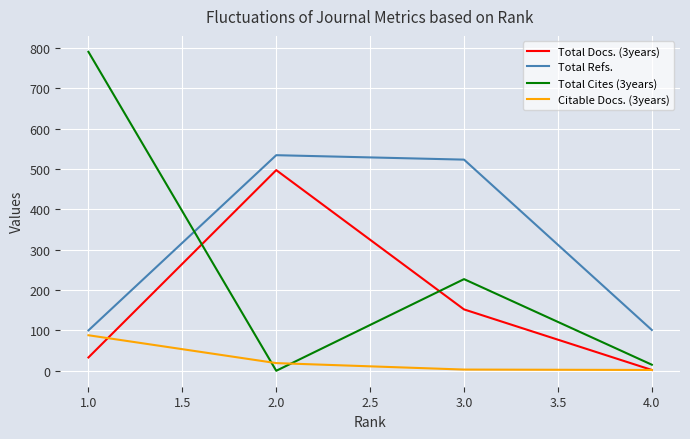

Is the value of Total Refs. at 4.0 greater than the value of Citable Docs. (3years) at 2.0?

Yes